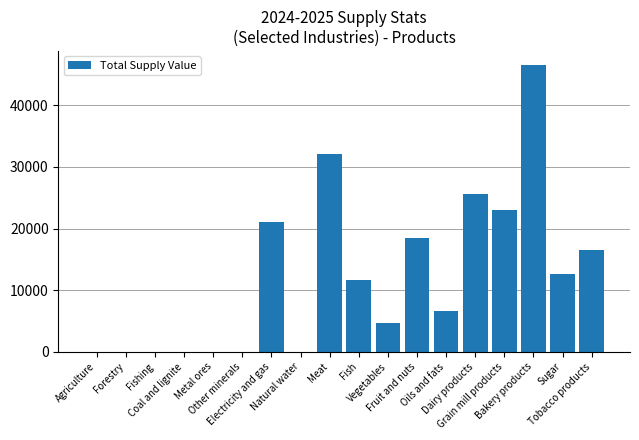

What is the sum of all values?

218889.9